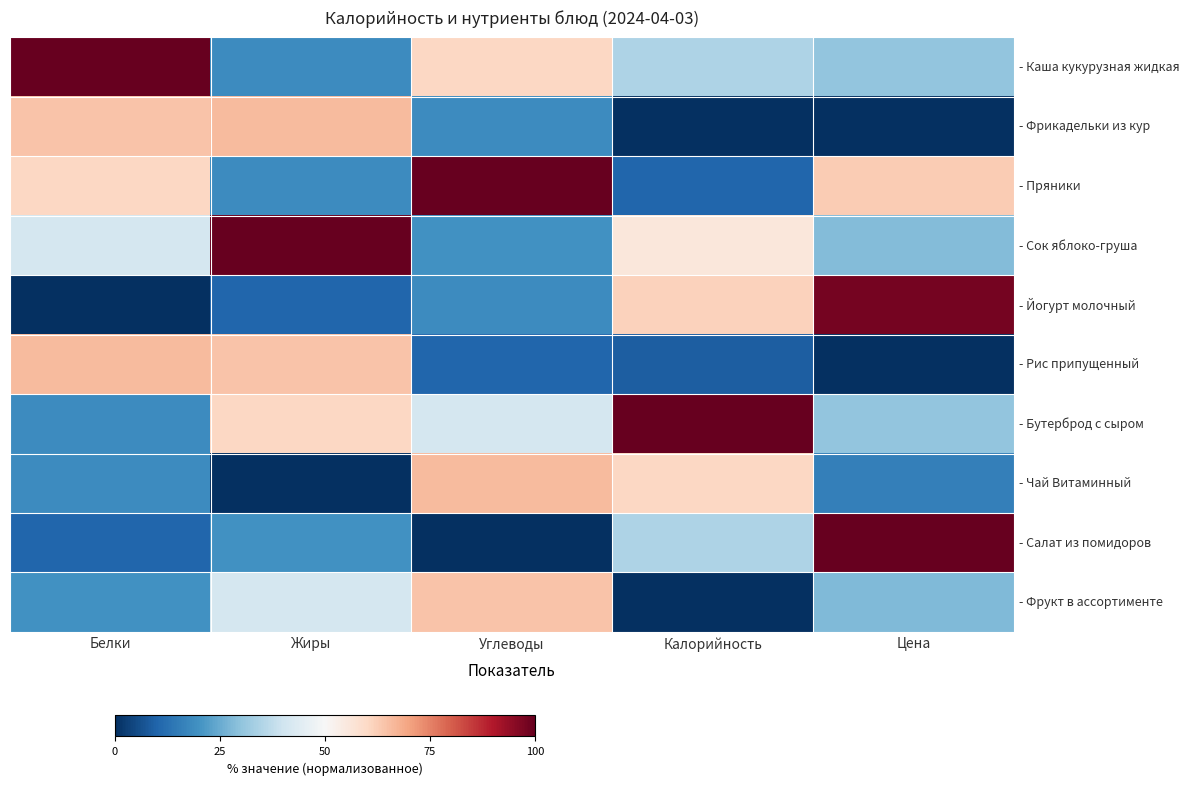

Between Жиры and Калорийность, which series saw the biggest shift?

- Фрикадельки из кур